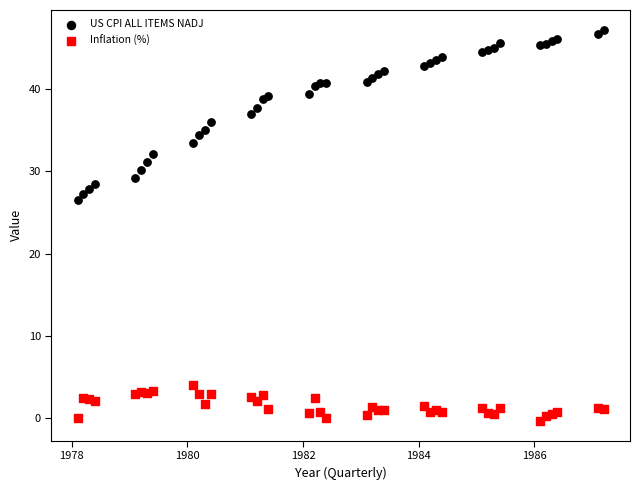

Across all series, what Y value is closest to 23?

26.6